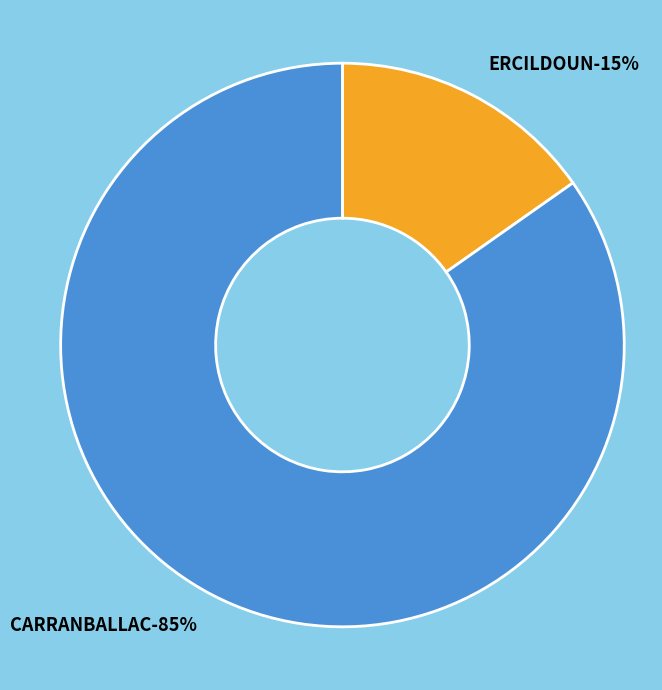

True or false: ERCILDOUN accounts for 4% of the total.

False